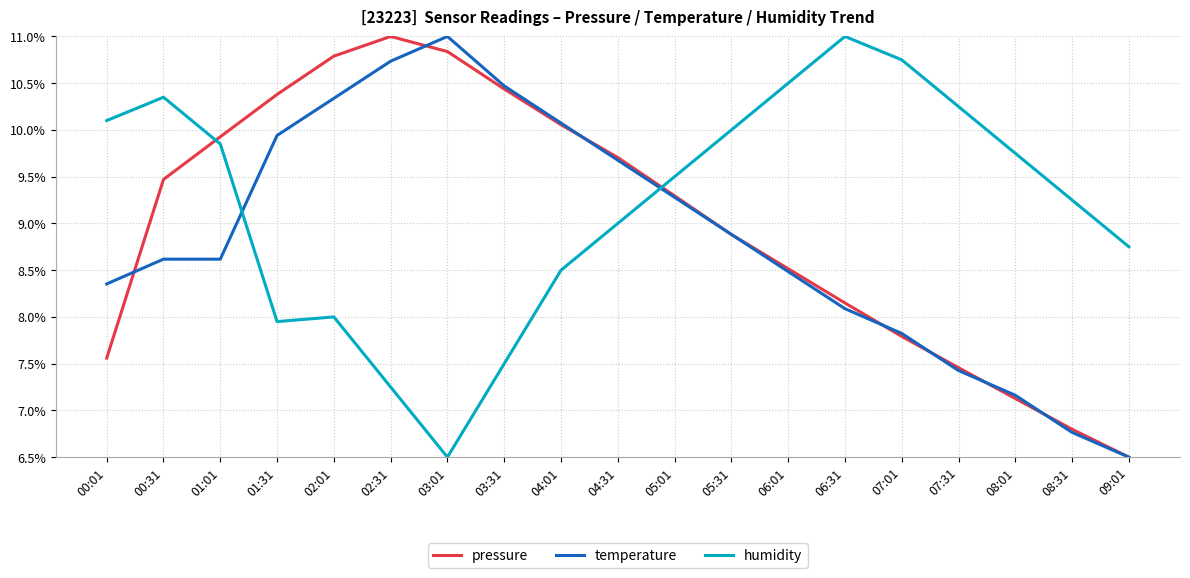

How many values in the temperature series are below 8?

5